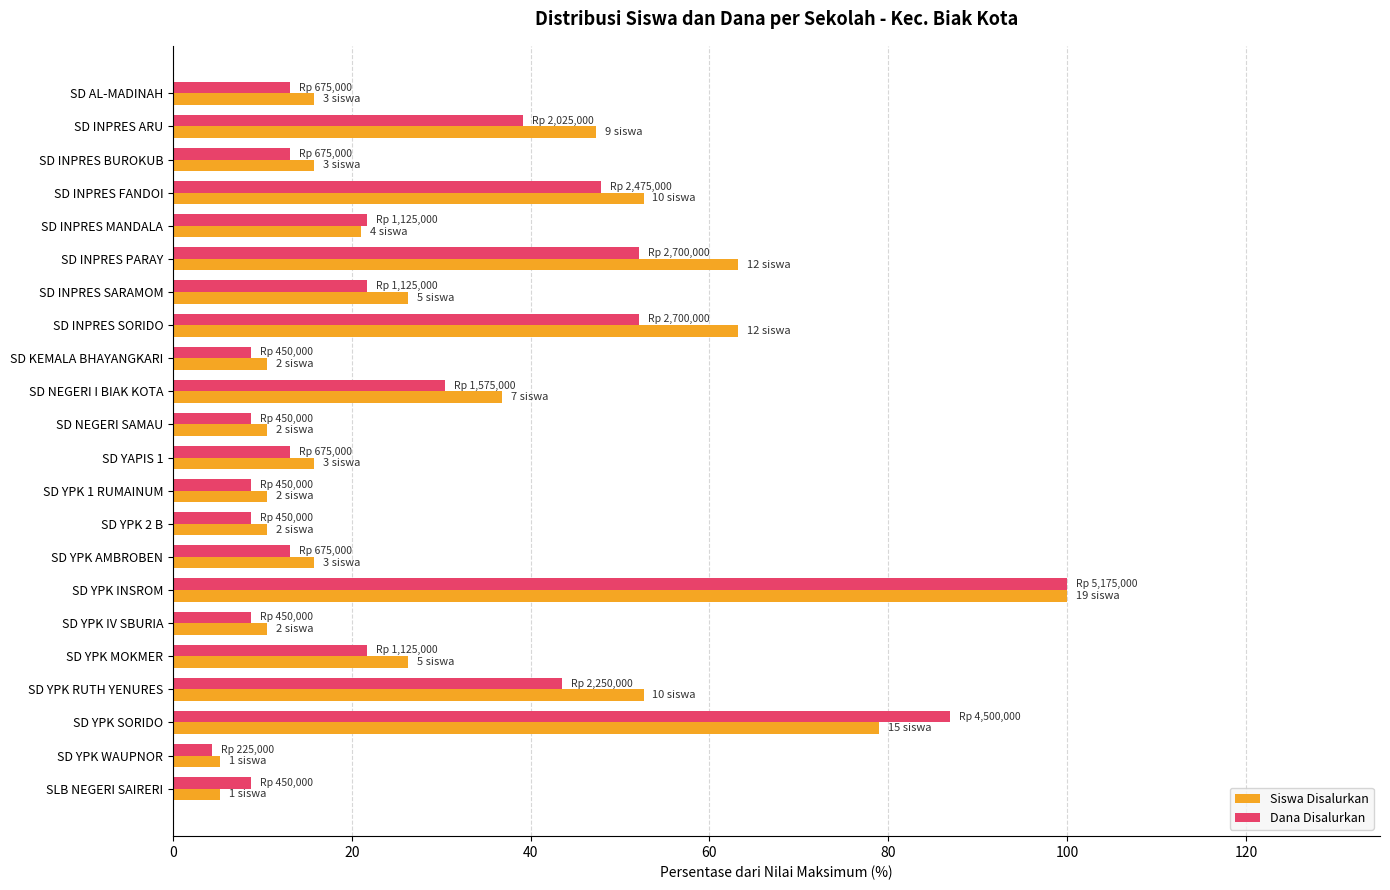

At which category is the sum across all series the highest?

SD YPK INSROM